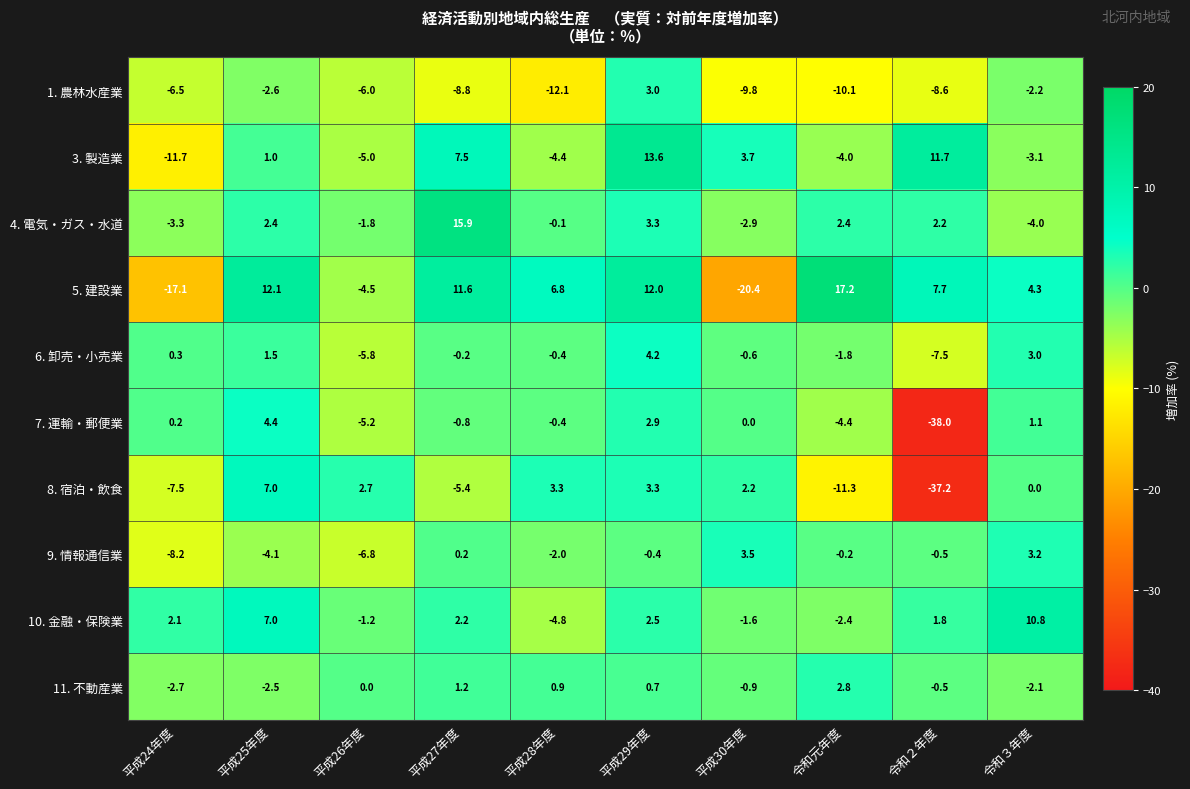

Which series has the largest total across all categories?

5. 建設業